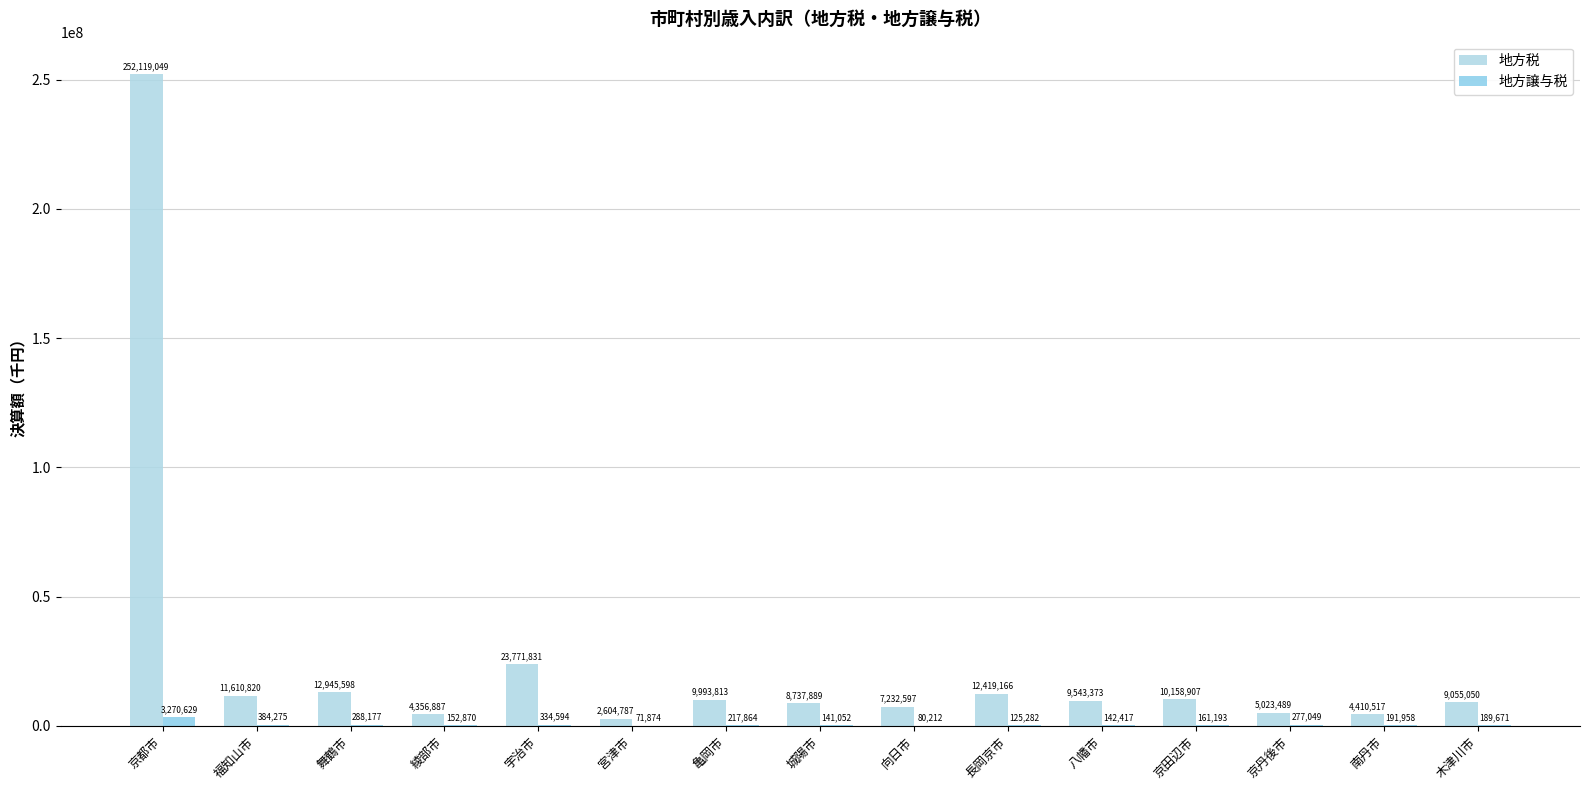

Is it true that 地方譲与税 equals 39802 at 綾部市?

False